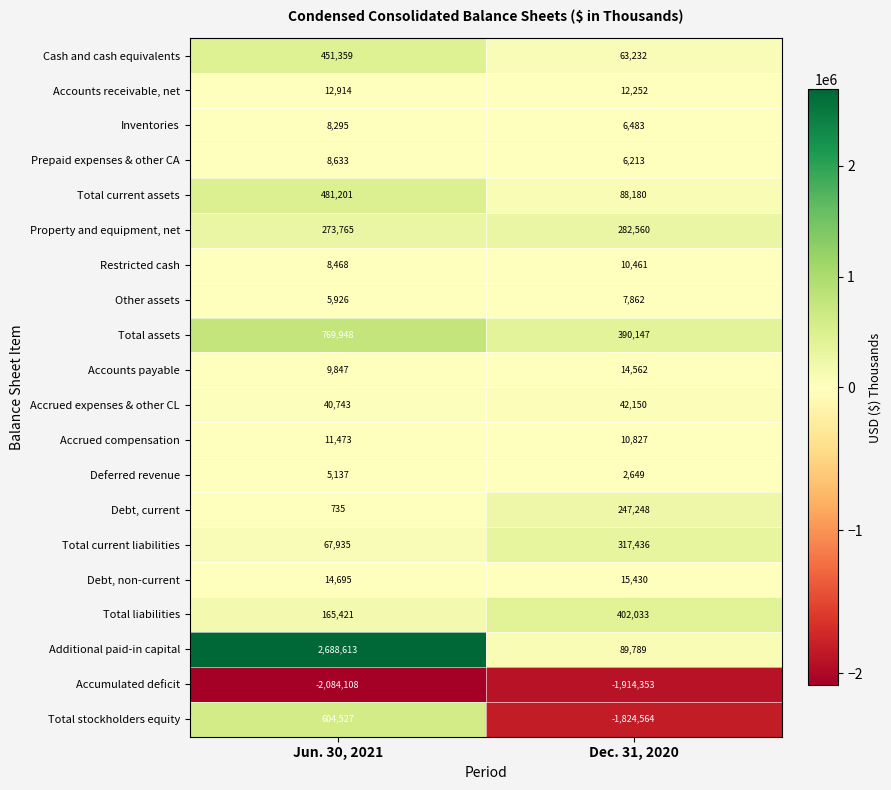

At which category does the chart reach its peak across all series?

Jun. 30, 2021